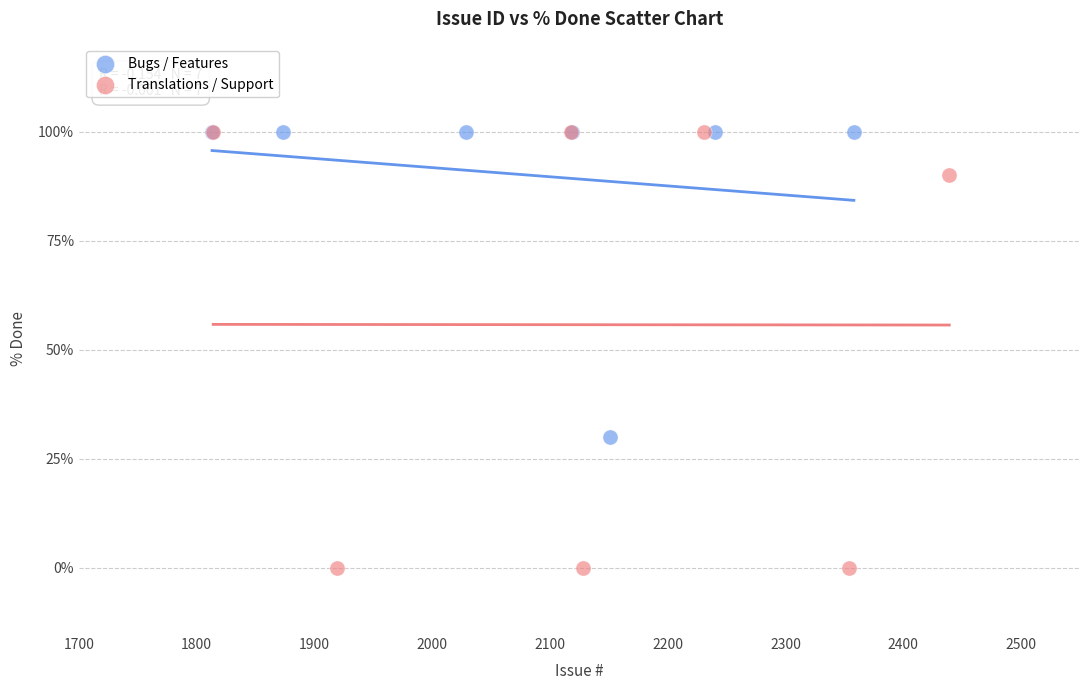

What are all the series names shown in the legend?

Bugs / Features, Translations / Support